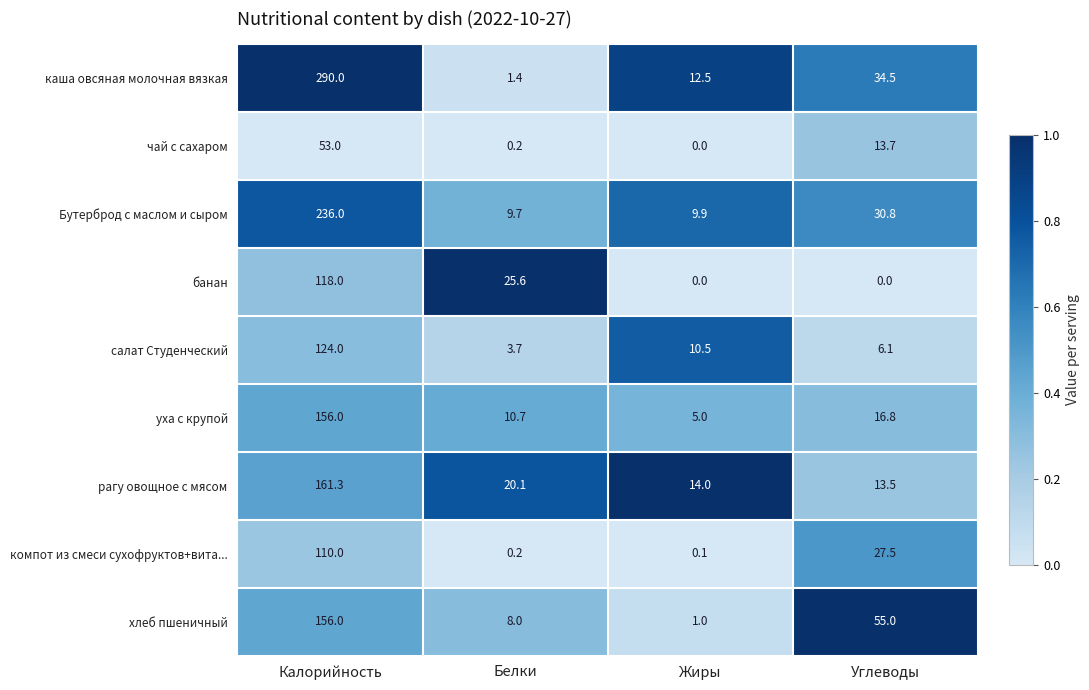

What is the sum of the каша овсяная молочная вязкая values at Углеводы and Калорийность?

324.5